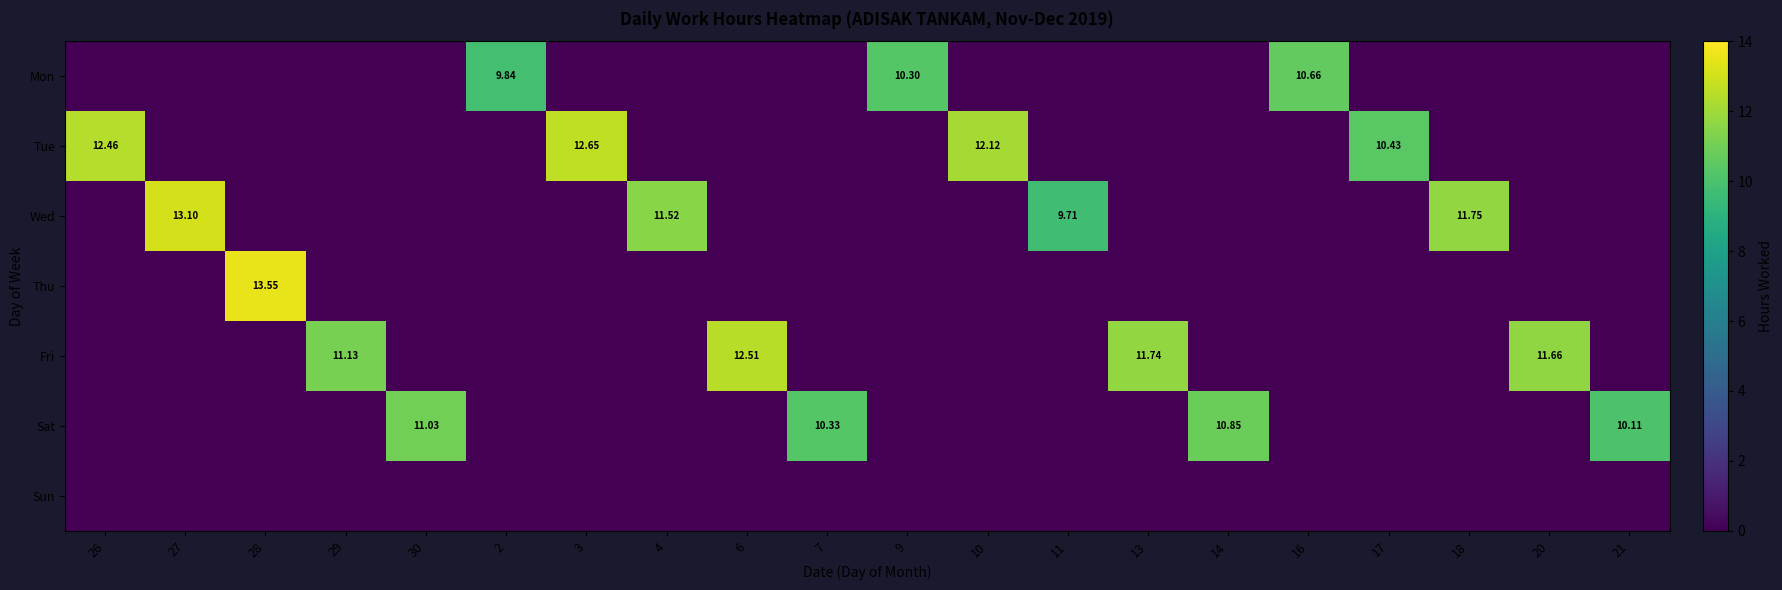

At which label is Sat closest to 5?

26